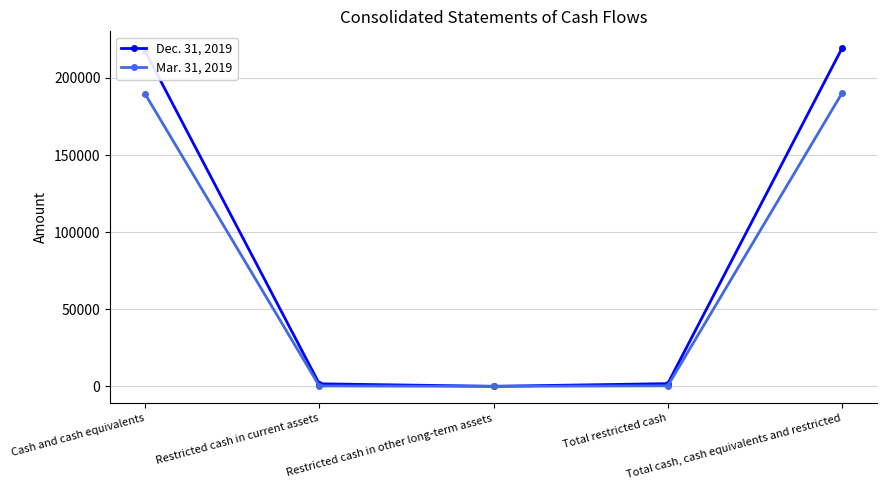

What is the difference between the maximum and minimum values in the Mar. 31, 2019 series?

190027